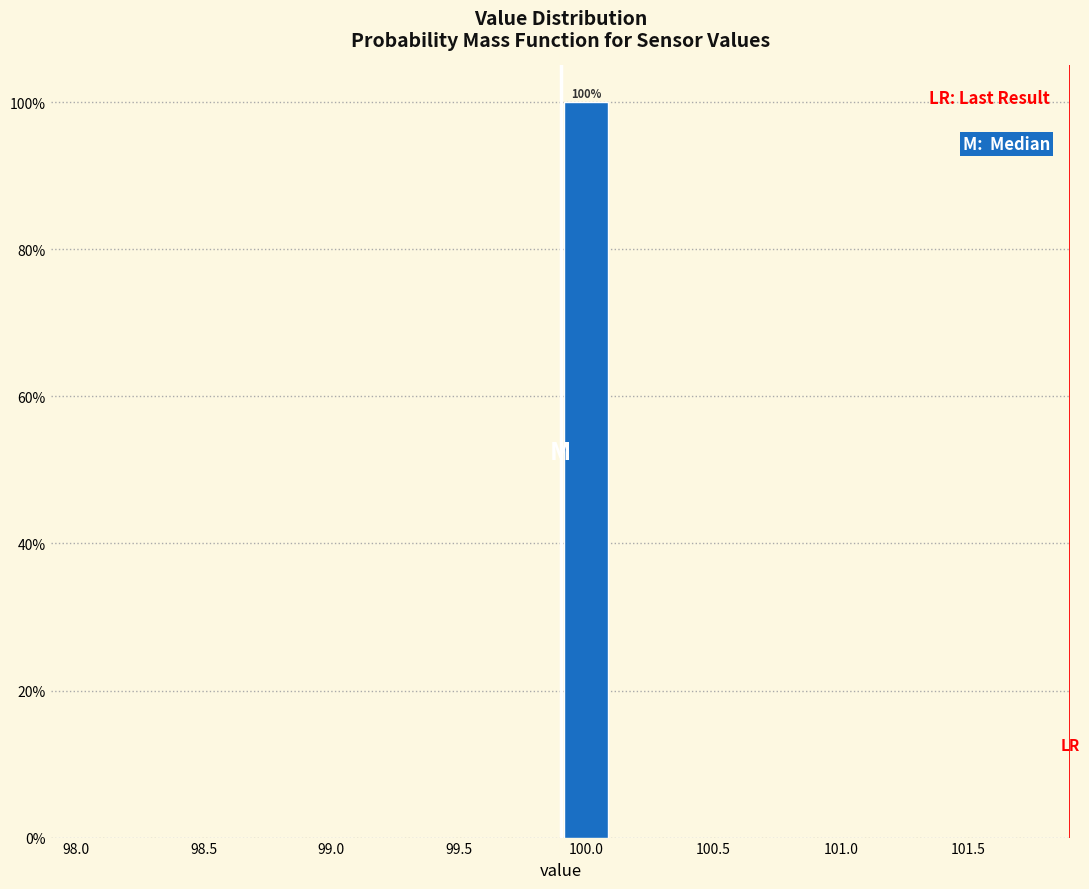

Which range on the x-axis has the tallest bar?

99.9 to 100.1